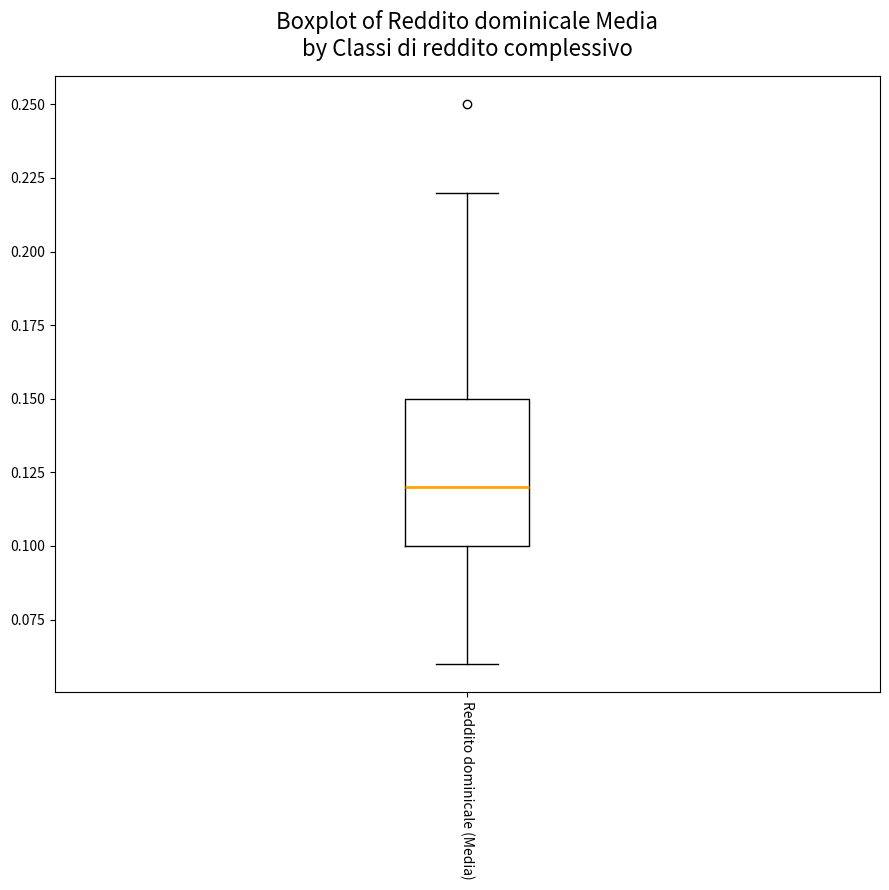

Where does the median line of the box for Reddito dominicale (Media) sit on the y-axis? The values are not printed on the chart, so give them approximately, as read against the axis.

0.12